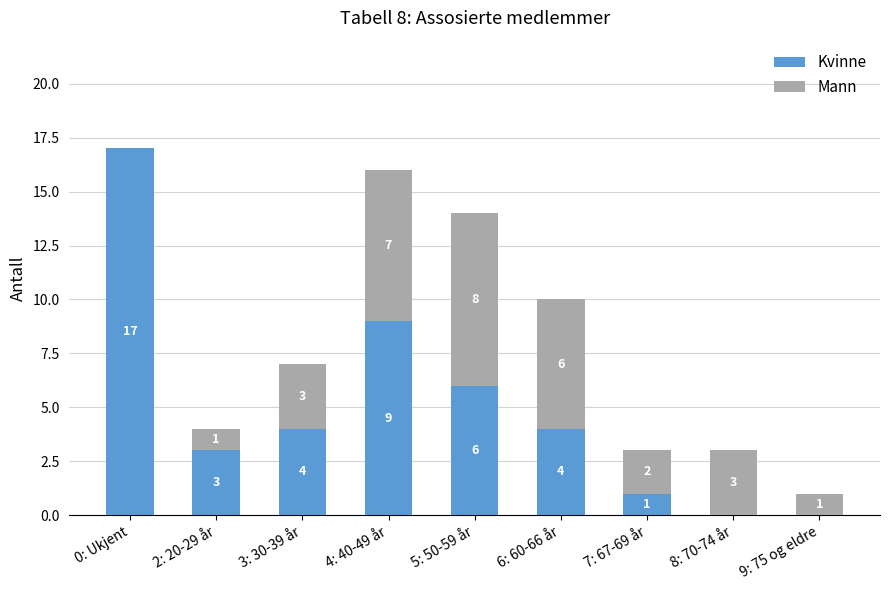

Are the bars grouped side by side (vs. stacked)?

No